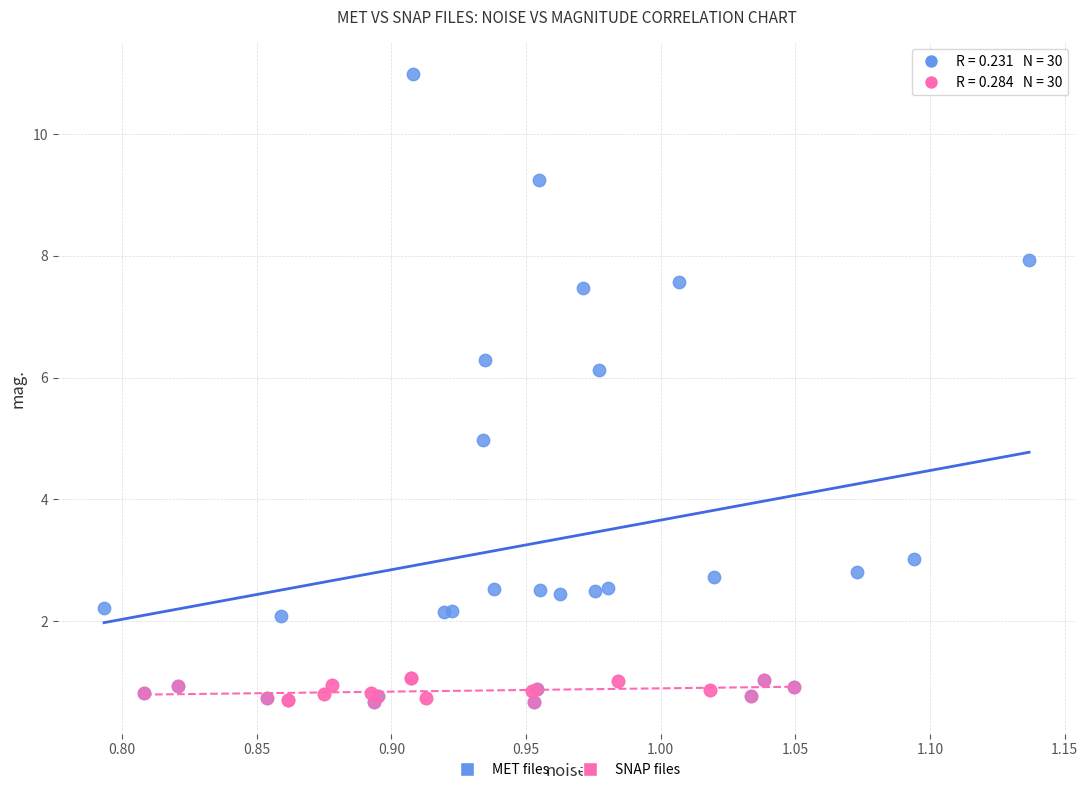

Which series has the widest spread of Y values?

MET files